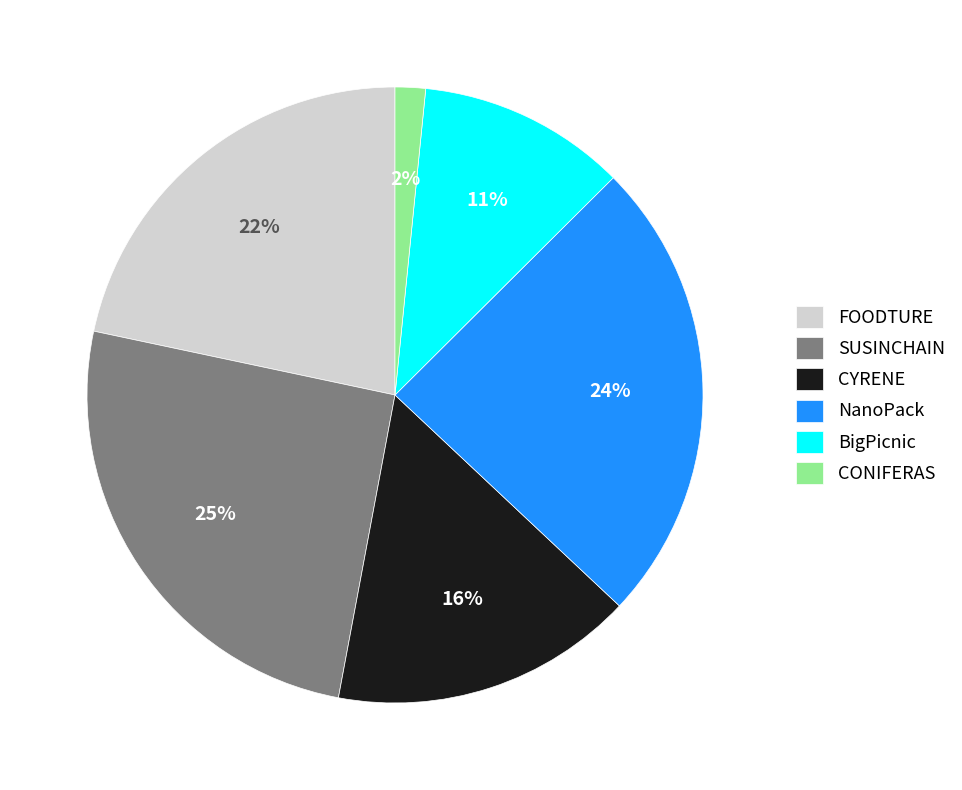

Rank the categories by value from highest to lowest.

SUSINCHAIN, NanoPack, FOODTURE, CYRENE, BigPicnic, CONIFERAS